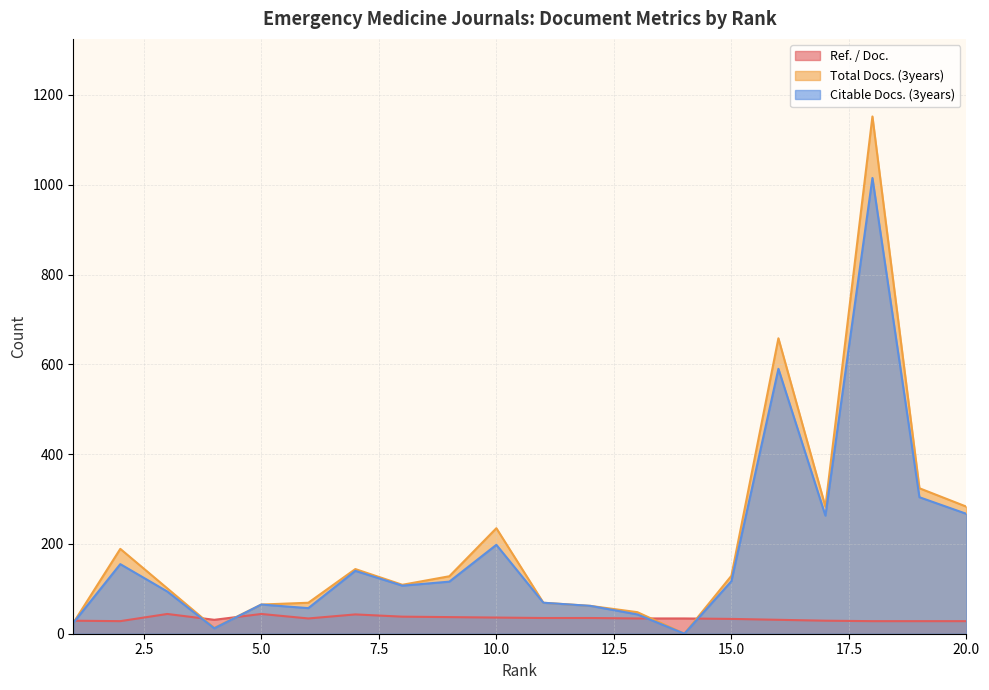

Reading left to right, what are all the values shown in this chart?

Ref. / Doc.: 1=29	2=28	3=44	4=31	5=44	6=34	7=43	8=38	9=37	10=36	11=35	12=35	13=34	14=34	15=33	16=31	17=29	18=28	19=28	20=28
Total Docs. (3years): 1=24	2=189	3=101	4=13	5=65	6=69	7=144	8=109	9=128	10=235	11=69	12=62	13=48	14=0	15=129	16=658	17=283	18=1152	19=324	20=283
Citable Docs. (3years): 1=24	2=155	3=94	4=12	5=65	6=57	7=140	8=107	9=116	10=198	11=69	12=62	13=43	14=0	15=117	16=590	17=263	18=1015	19=304	20=267